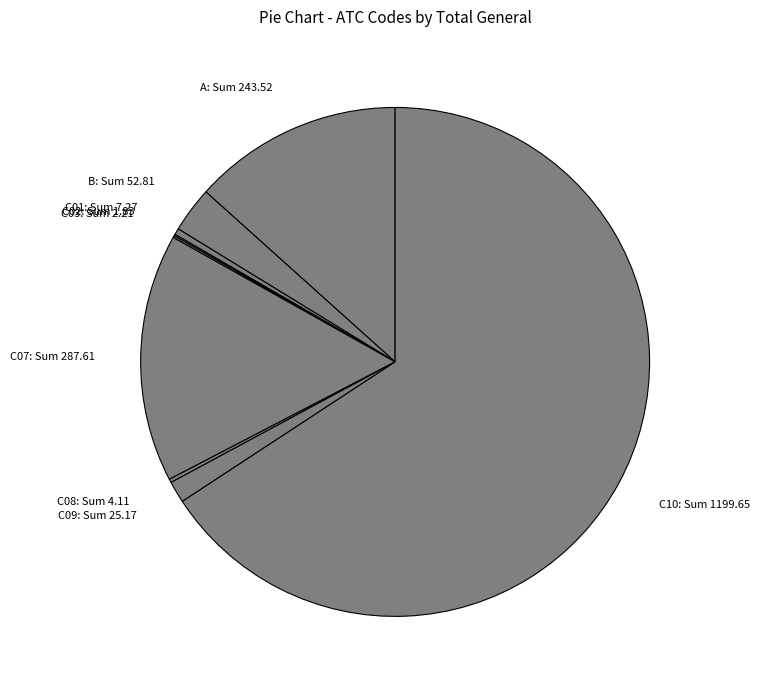

Is it true that C07 is 3% of the pie?

False